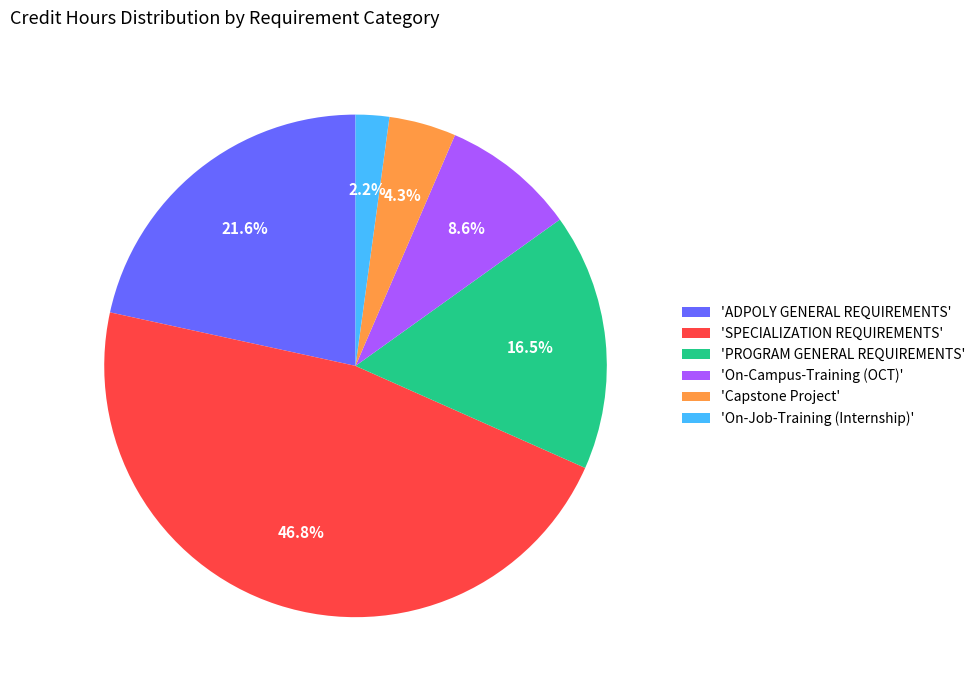

Does any single category account for the majority?

No